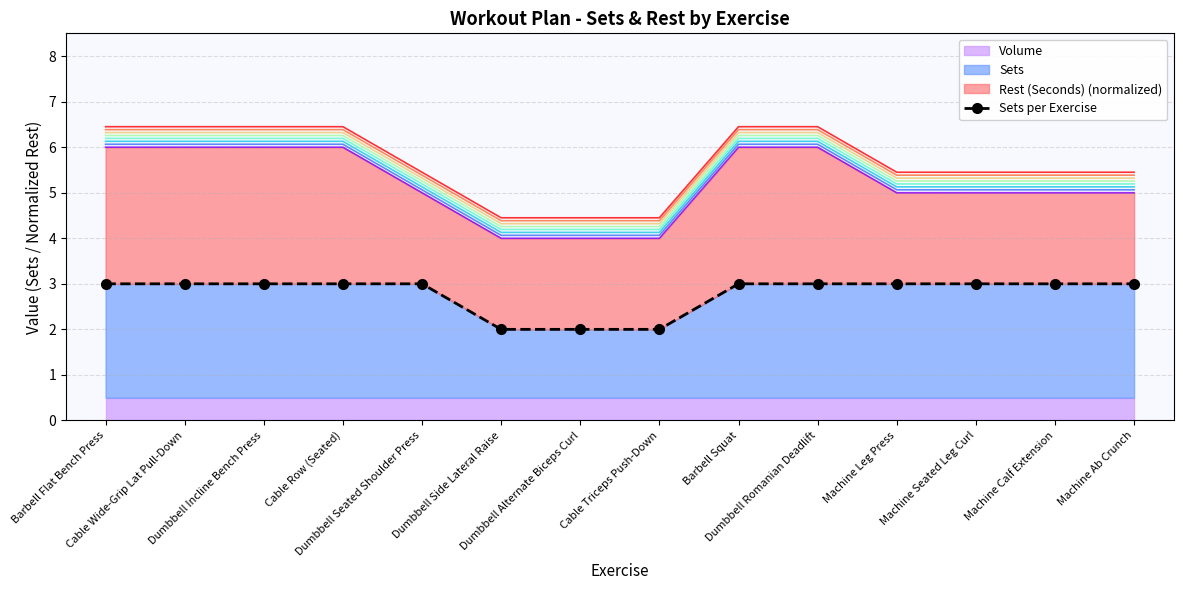

What is the value of the 14th point from the left?

3